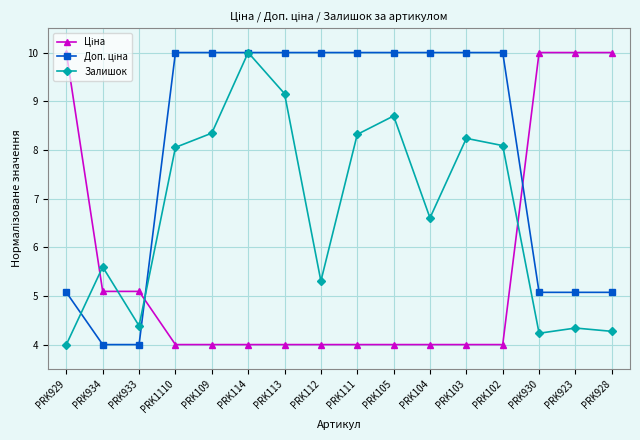

Is it true that Залишок equals 1.1 at PRK933?

False